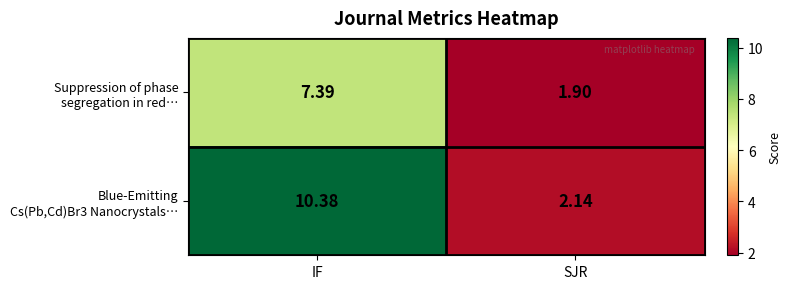

At which category is the sum across all series the highest?

IF